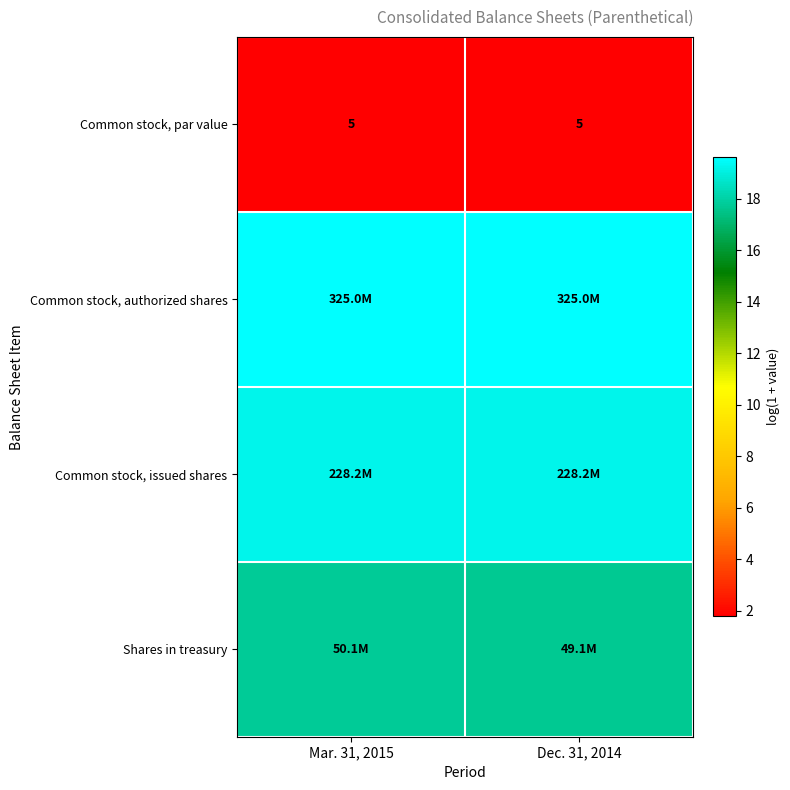

At which category is the sum across all series the highest?

Mar. 31, 2015